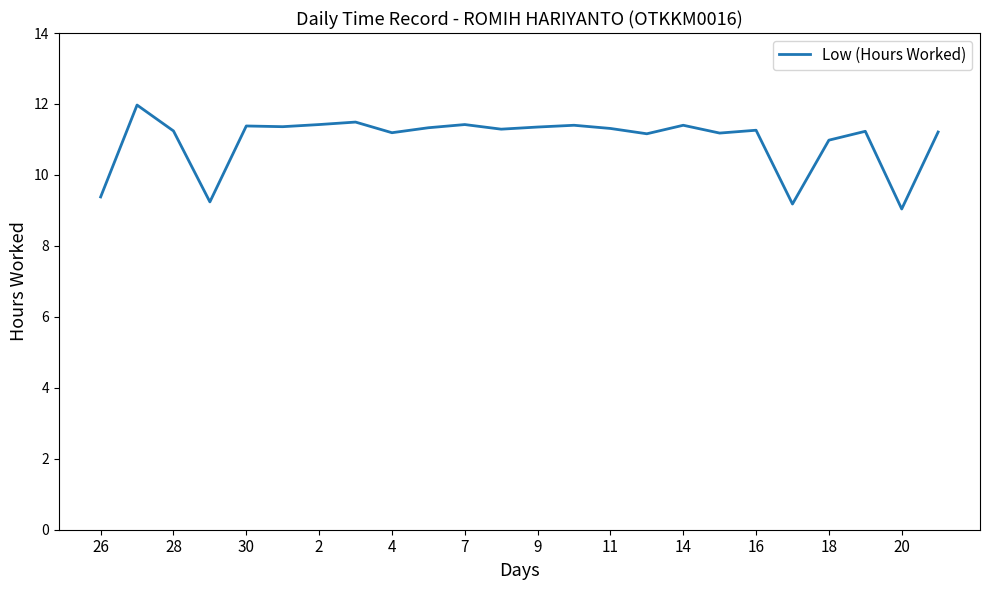

What is the minimum value shown in the chart?

9.0